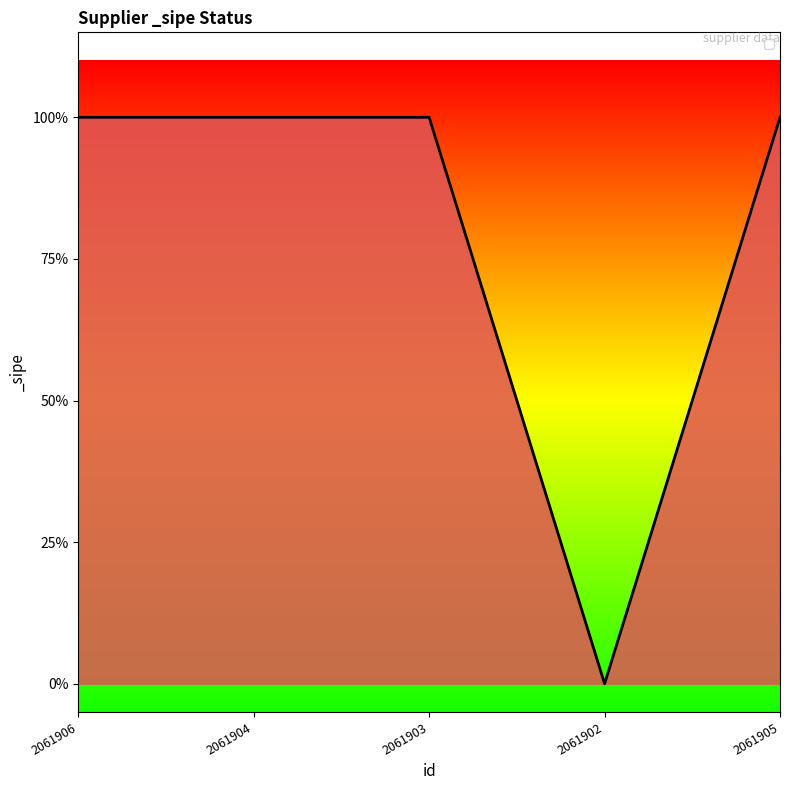

Rank the categories by value from lowest to highest.

2061902, 2061906, 2061904, 2061903, 2061905